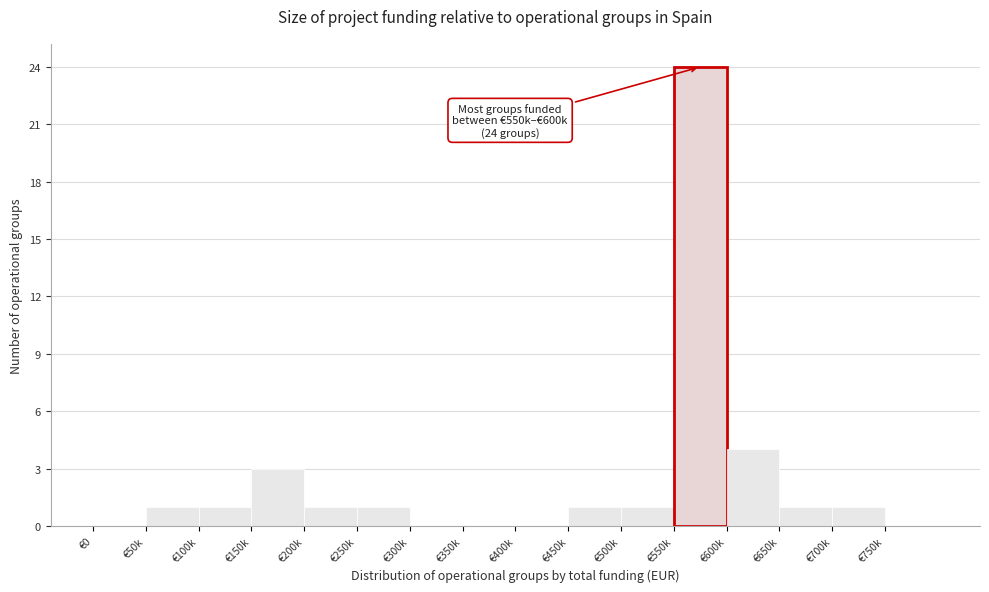

Reading left to right, extract all data points from this chart.

€0=0	€50k=1	€100k=1	€150k=3	€200k=1	€250k=1	€300k=0	€350k=0	€400k=0	€450k=1	€500k=1	€550k=24	€600k=4	€650k=1	€700k=1	€750k=0